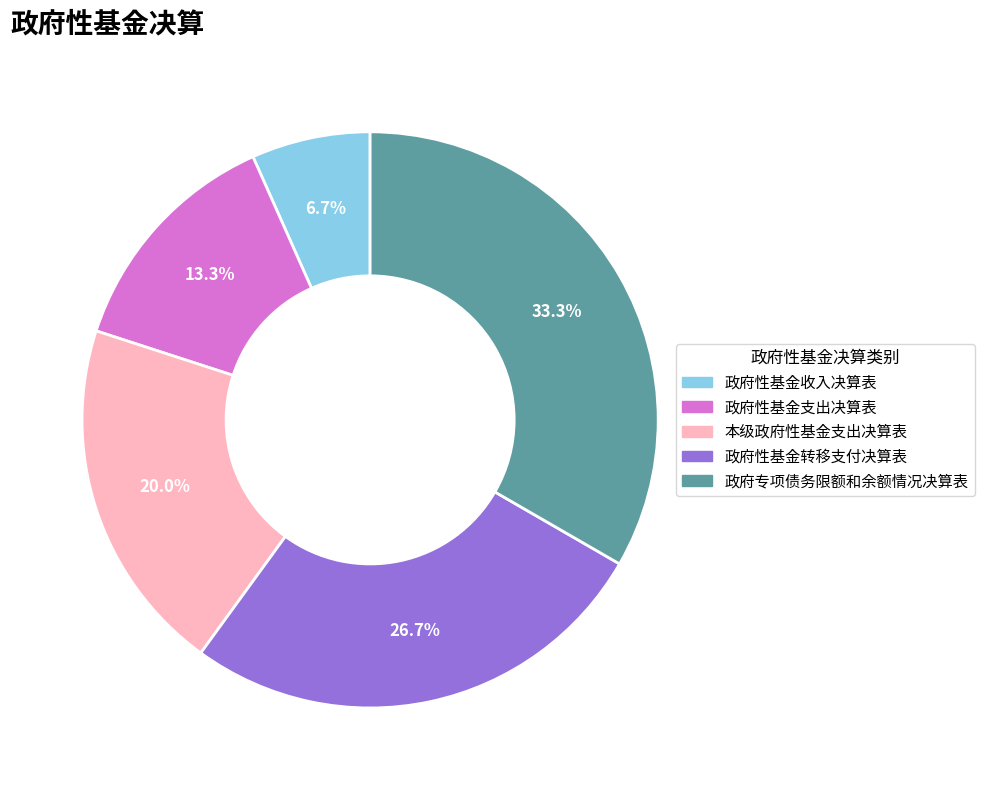

To the nearest percent, what is the difference between the 政府性基金转移支付决算表 and 本级政府性基金支出决算表 slice percentages?

7%